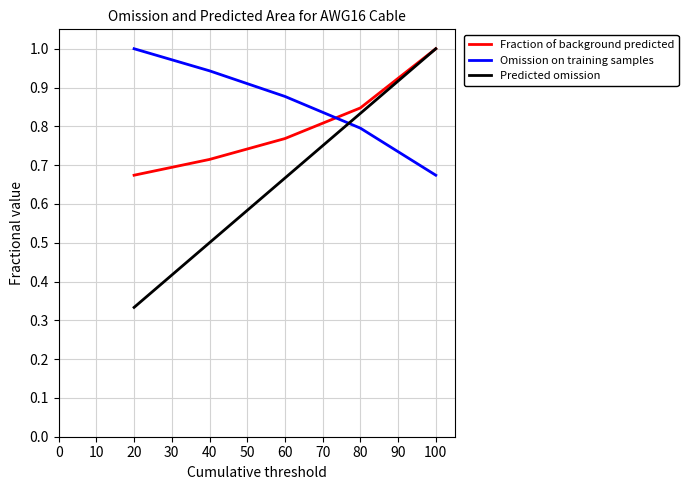

Which series has the largest total across all categories?

Omission on training samples